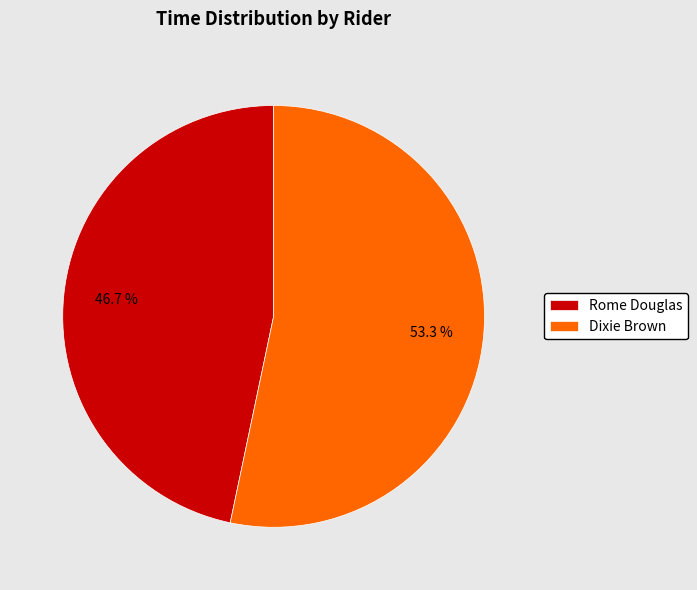

Count the number of slices in the pie.

2